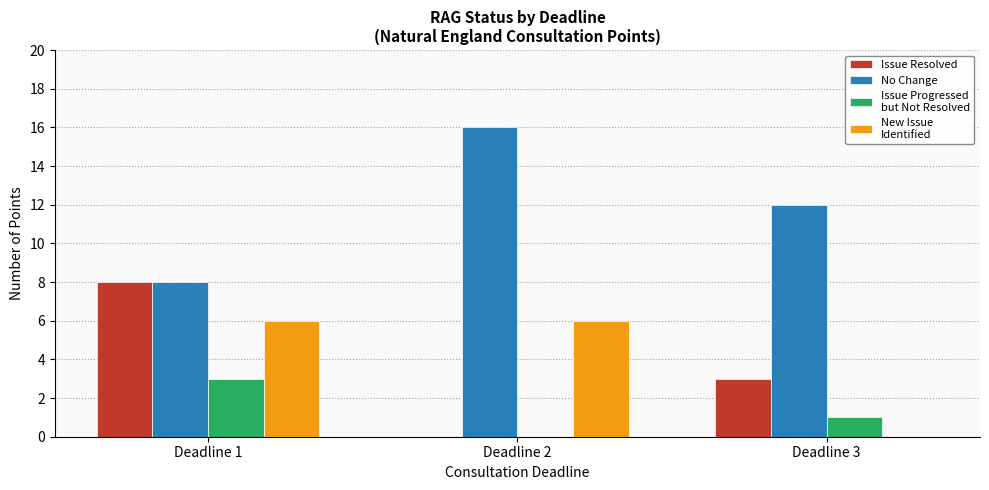

At which category is the sum across all series the highest?

Deadline 1